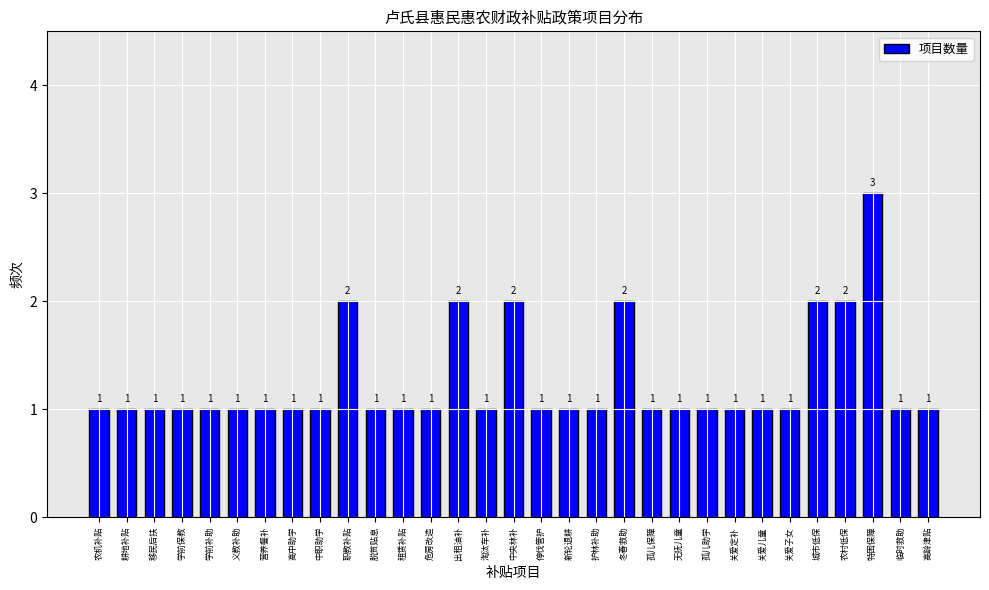

What is the approximate value at 冬春救助?

2